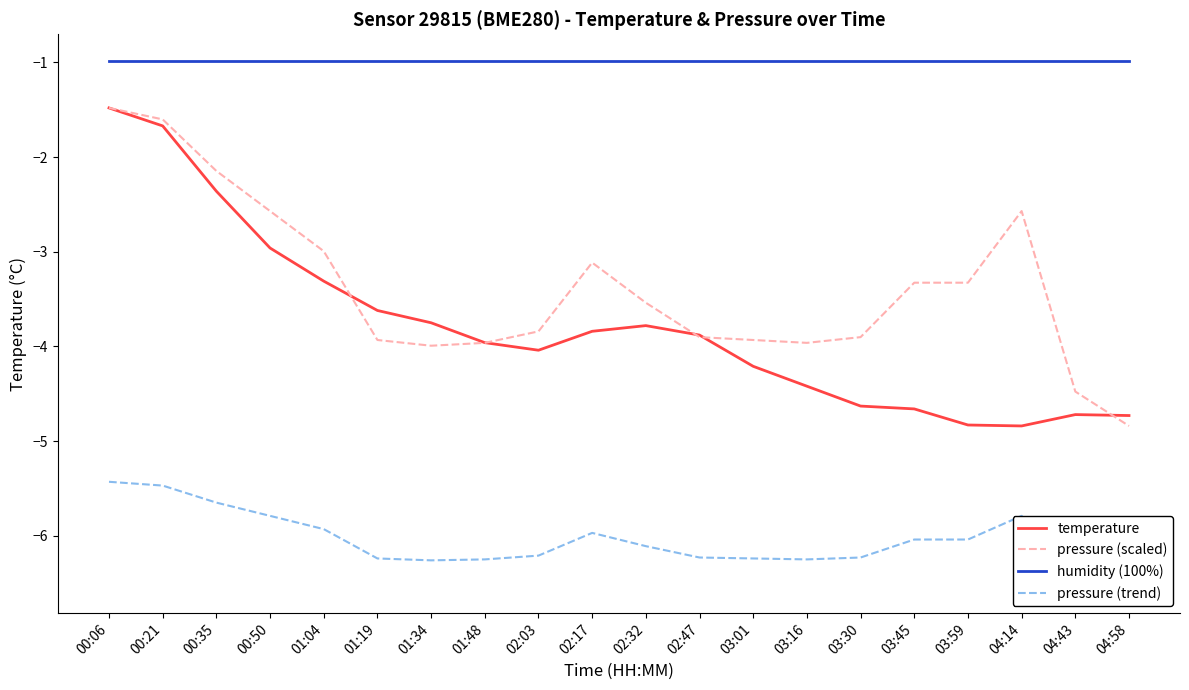

What is the smallest value displayed?

-6.5